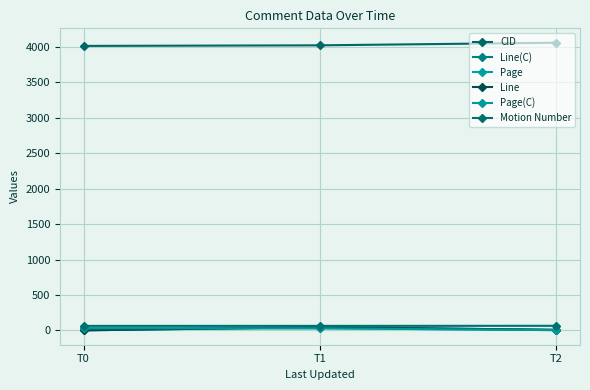

Rank the categories by Page value from lowest to highest.

T2, T0, T1